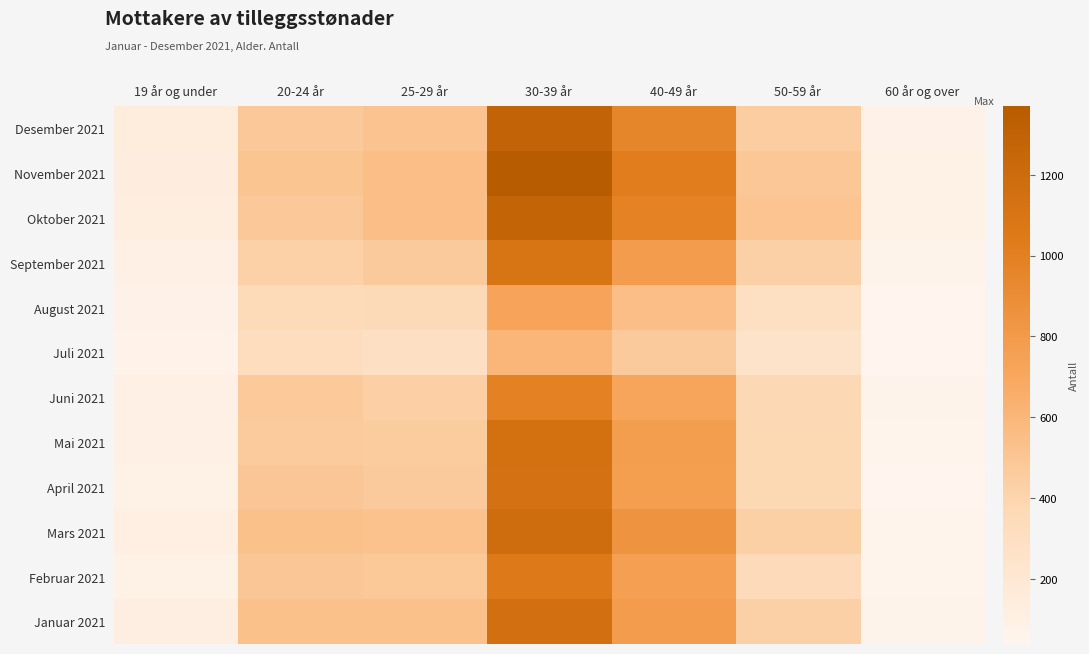

Rank the series by their maximum value, from lowest to highest.

Juli 2021, August 2021, Juni 2021, Februar 2021, September 2021, April 2021, Mai 2021, Januar 2021, Mars 2021, Oktober 2021, Desember 2021, November 2021